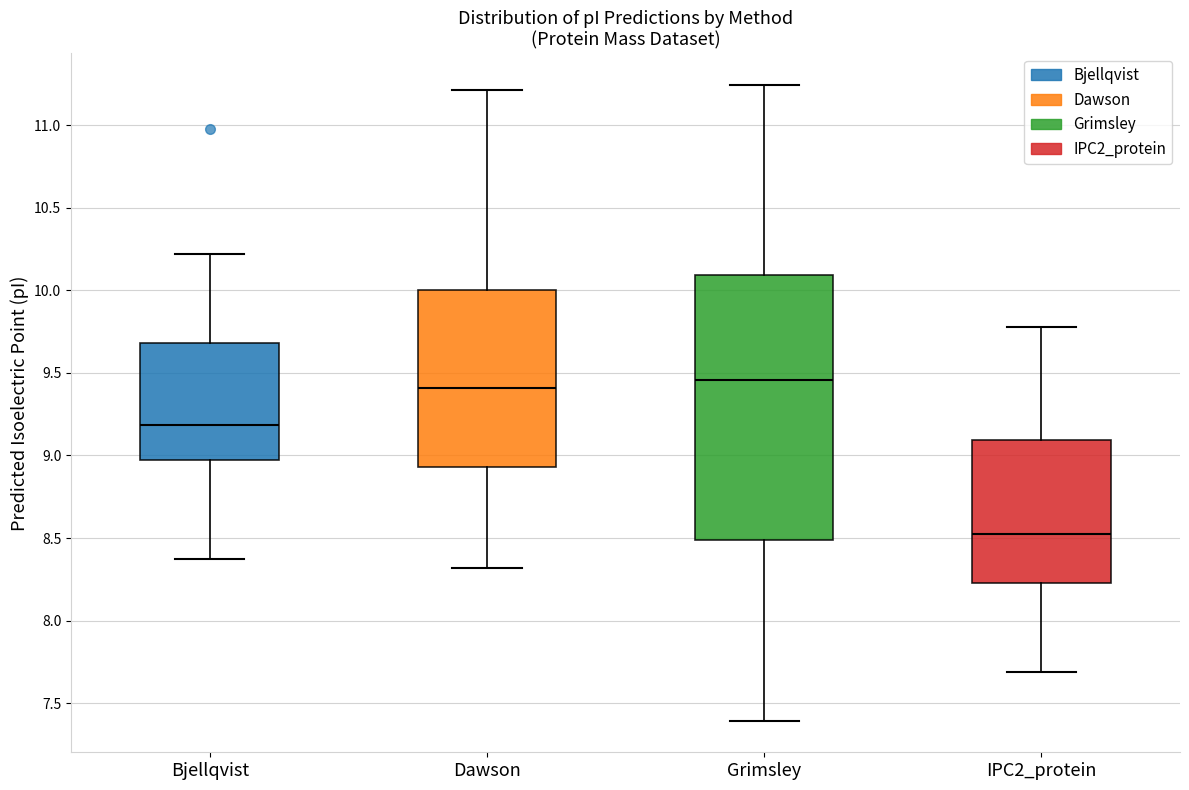

Which box's median line is the highest?

Grimsley